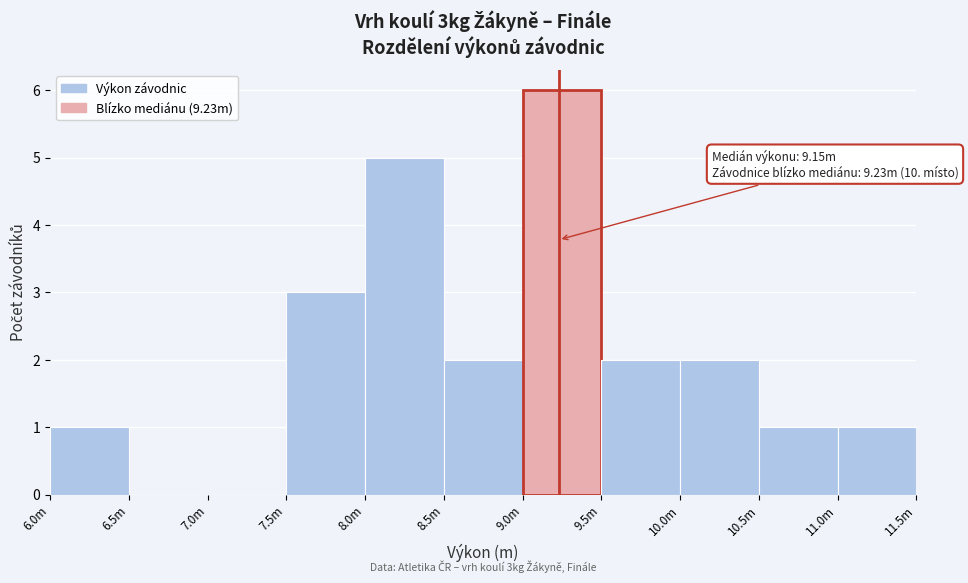

Reading left to right, transcribe all the data shown in this chart.

6.0m=1	6.5m=0	7.0m=0	7.5m=3	8.0m=5	8.5m=2	9.0m=6	9.5m=2	10.0m=2	10.5m=1	11.0m=1